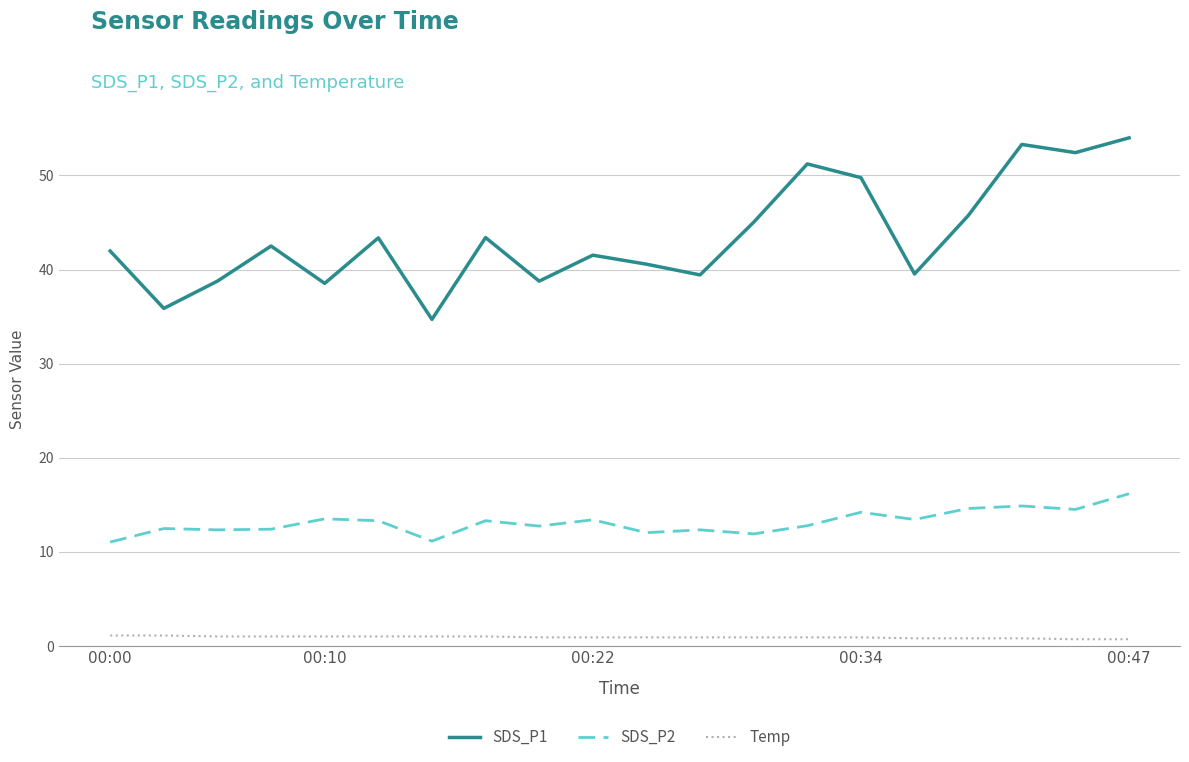

Which series has the widest spread of values?

SDS_P1